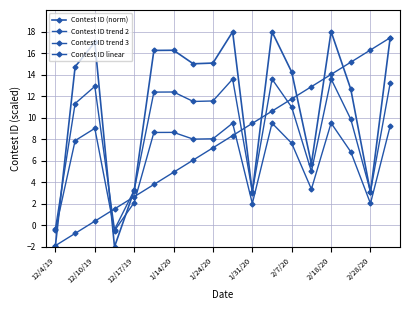

Reading left to right, what are all the values shown in this chart?

Contest ID (norm): -1.9	14.7	17.0	-2.0	3.2	16.2	16.3	15.0	15.1	18.0	3.0	18.0	14.2	5.7	18.0	12.6	3.0	17.4
Contest ID trend 2: -0.3	11.3	12.9	-0.4	3.3	12.4	12.4	11.5	11.5	13.6	3.1	13.6	11.0	5.0	13.6	9.9	3.1	13.2
Contest ID trend 3: -0.4	7.9	9.0	-0.5	2.1	8.6	8.6	8.0	8.0	9.5	2.0	9.5	7.6	3.4	9.5	6.8	2.0	9.2
Contest ID linear: -1.9	-0.8	0.4	1.5	2.7	3.8	4.9	6.1	7.2	8.3	9.5	10.6	11.7	12.9	14.0	15.1	16.3	17.4